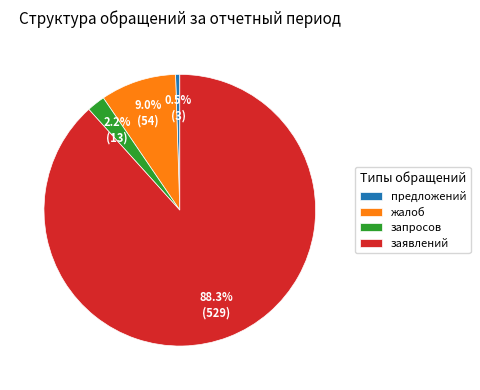

What is the total percentage of заявлений and предложений?

88.8%